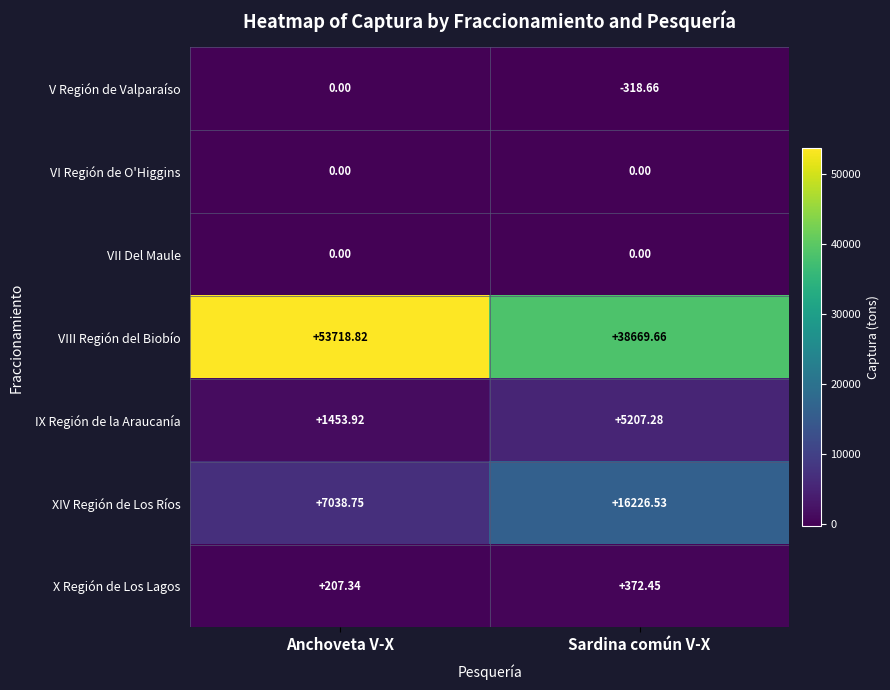

What is the spread (max minus min) of values at Sardina común V-X?

38988.3